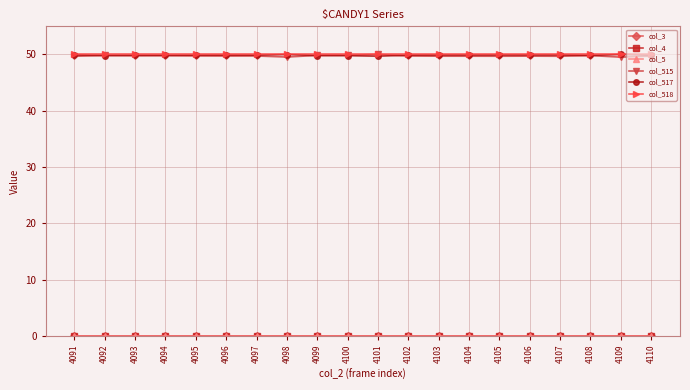

Which label corresponds to the largest value in the chart?

4101